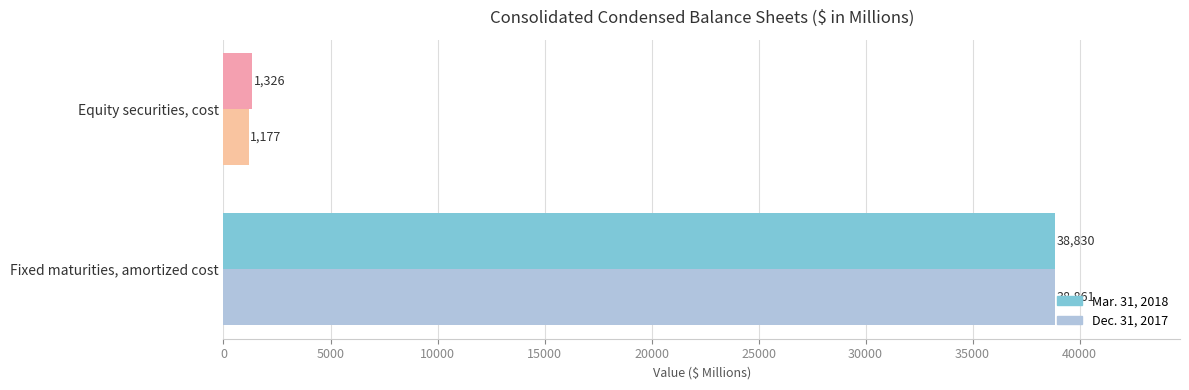

Count the number of data series in this chart.

2